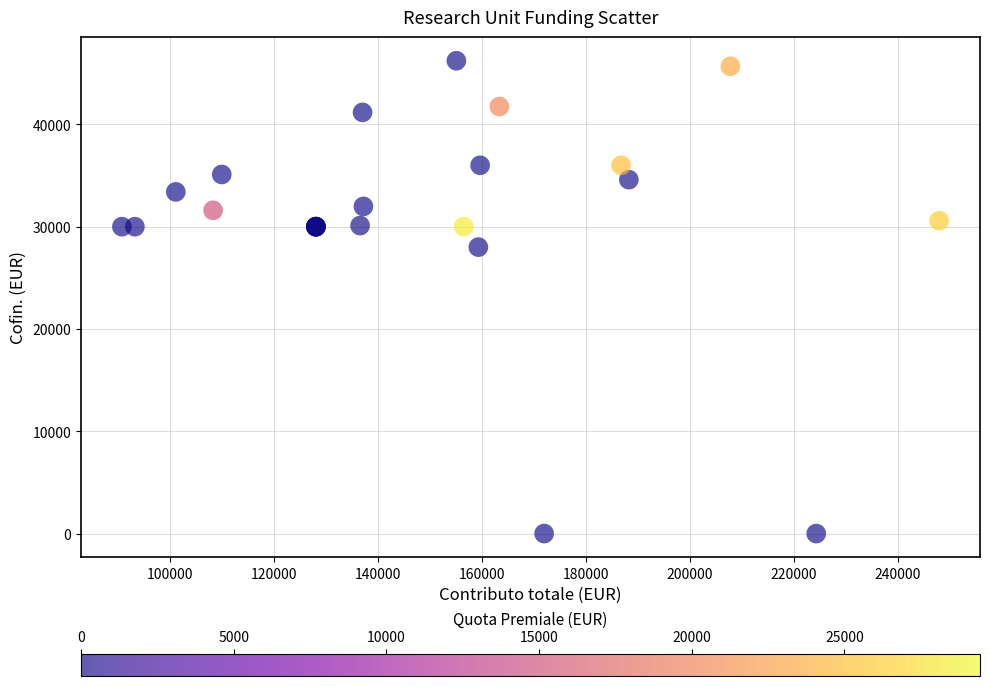

What Y value in the scatter plot is closest to 23110?

28000